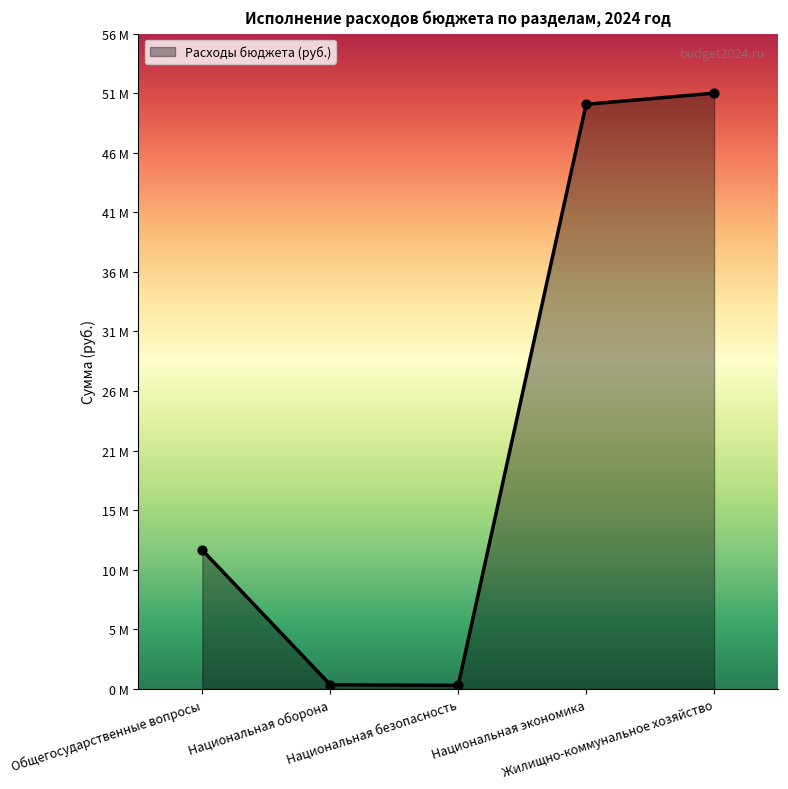

Is this an area chart (filled region under the line)?

Yes